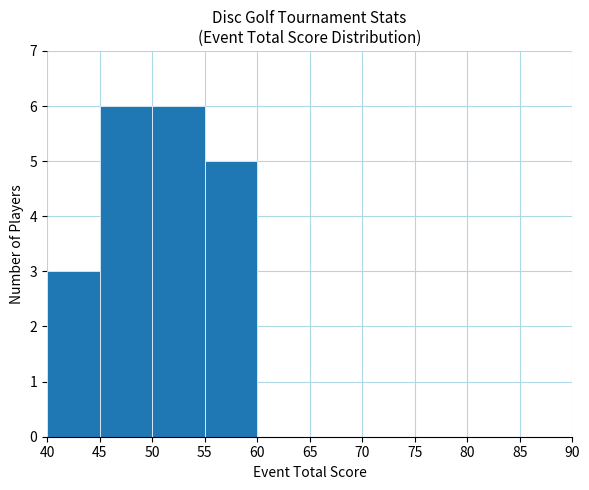

What is the sum of the values at 50 and 45?

12